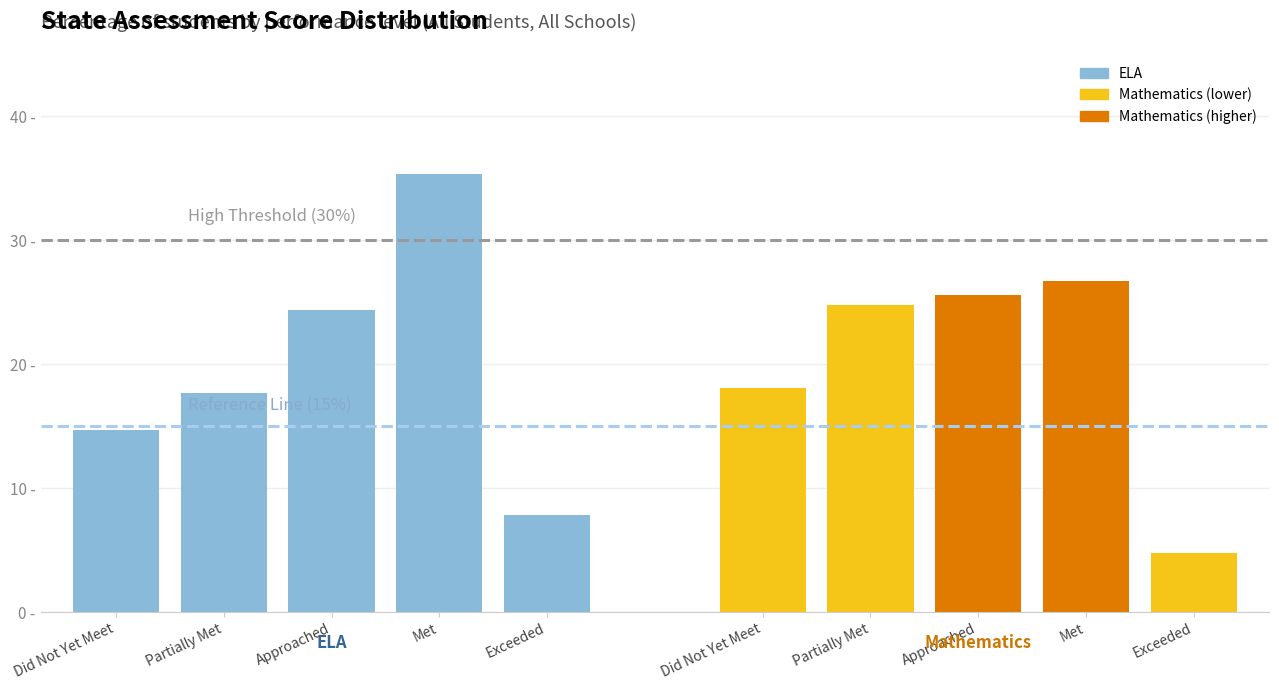

Between Partially Met and Did Not Yet Meet, which series saw the biggest shift?

Math